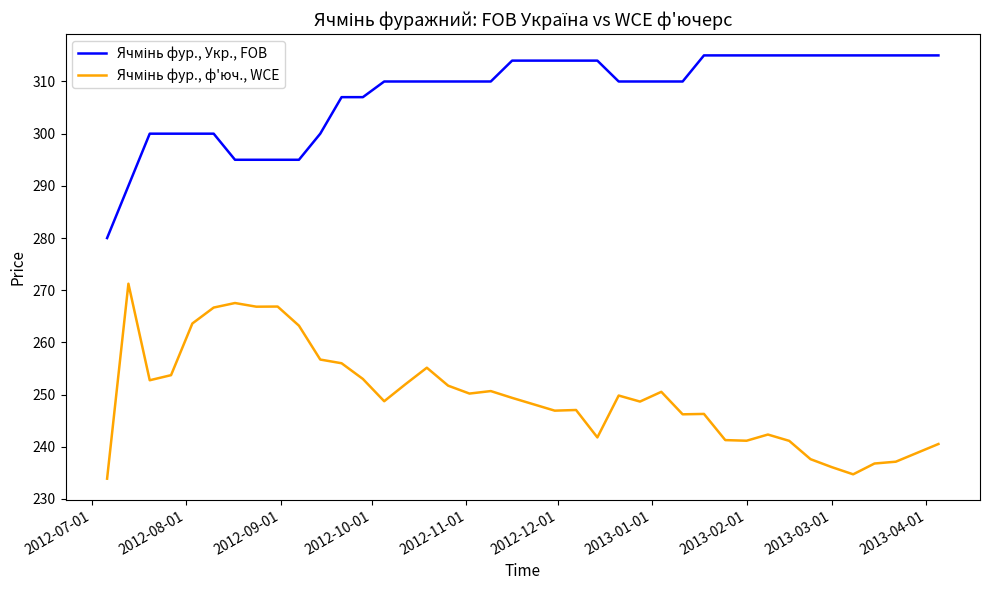

What is the smallest value displayed?

233.9